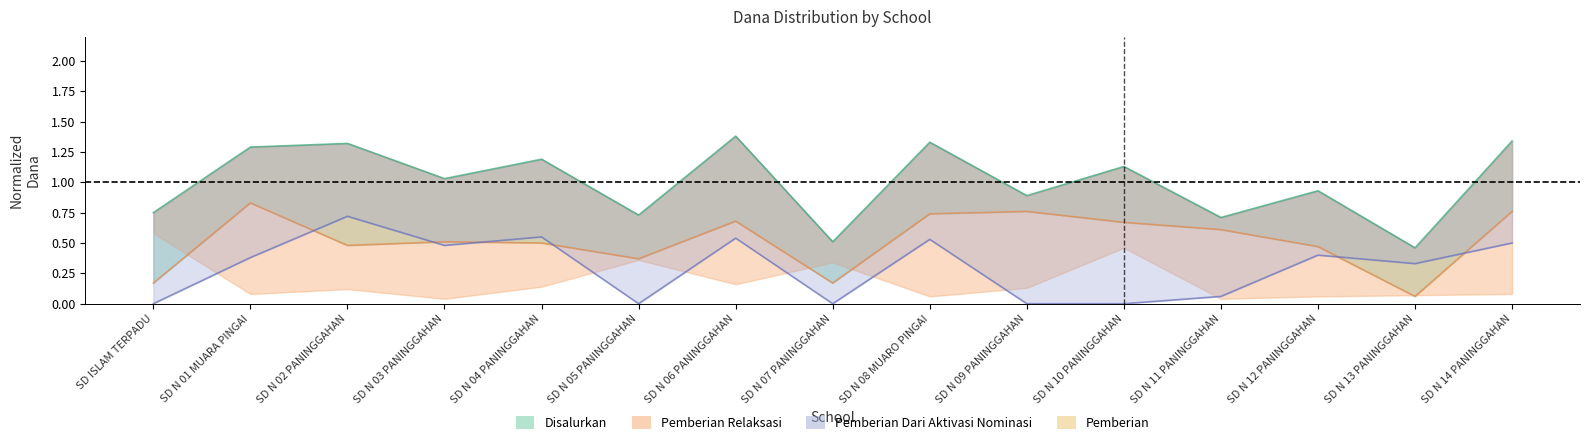

Which has a higher value, SD N 12 PANINGGAHAN or SD N 14 PANINGGAHAN?

SD N 14 PANINGGAHAN